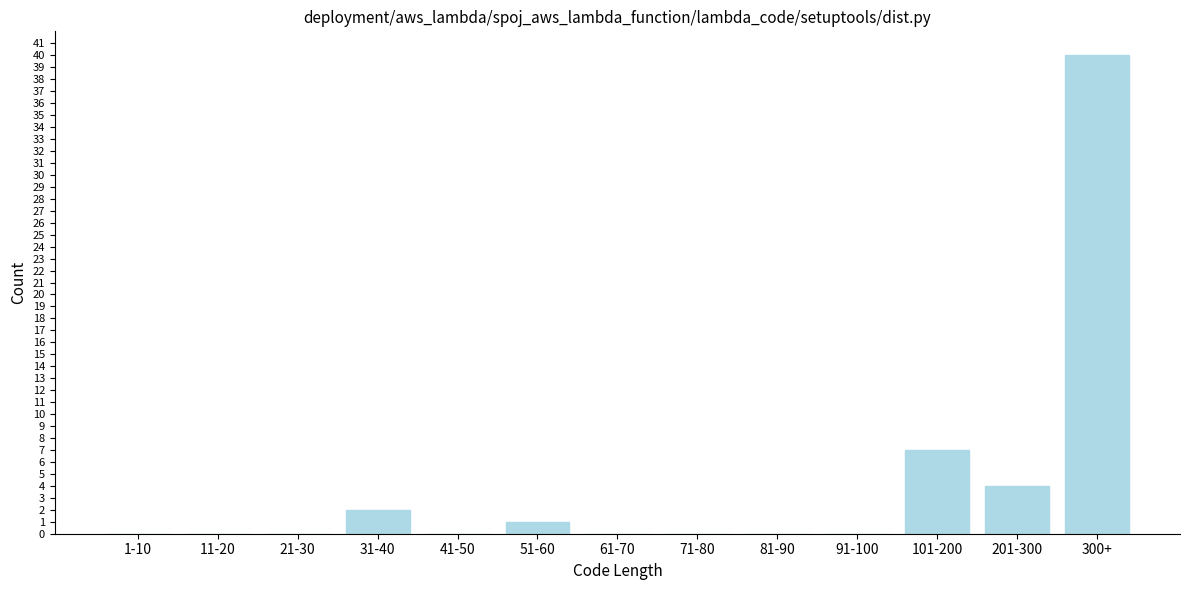

Reading left to right, what are all the values shown in this chart?

1-10=0	11-20=0	21-30=0	31-40=2	41-50=0	51-60=1	61-70=0	71-80=0	81-90=0	91-100=0	101-200=7	201-300=4	300+=40